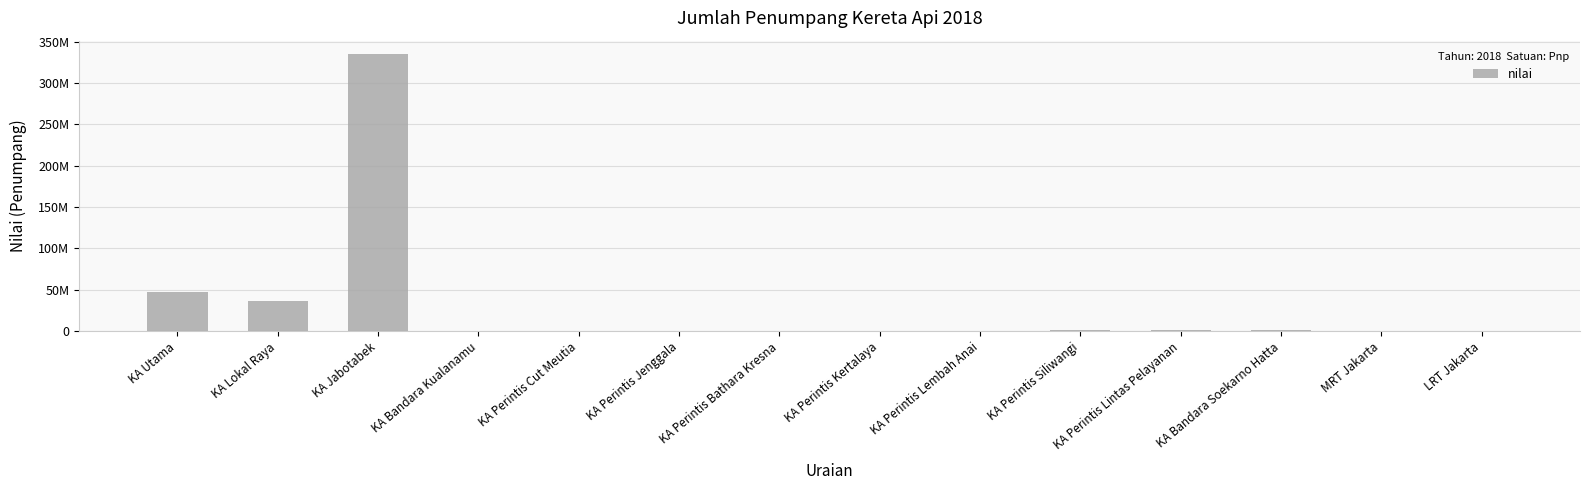

Rank the categories by value from highest to lowest.

KA Jabotabek, KA Utama, KA Lokal Raya, KA Perintis Lintas Pelayanan, KA Bandara Soekarno Hatta, KA Perintis Siliwangi, KA Bandara Kualanamu, KA Perintis Jenggala, KA Perintis Bathara Kresna, KA Perintis Lembah Anai, KA Perintis Cut Meutia, KA Perintis Kertalaya, MRT Jakarta, LRT Jakarta